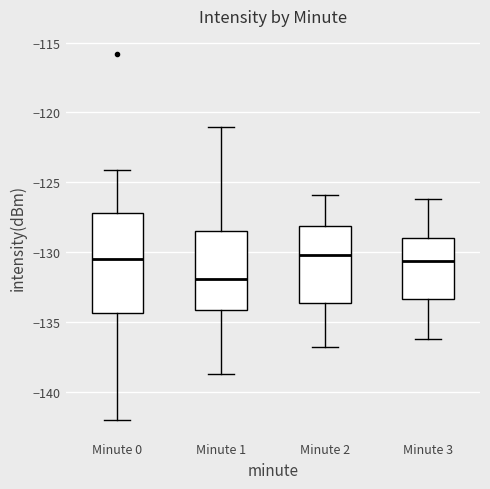

Comparing the boxes themselves (not the whiskers), which one is the tallest?

Minute 0